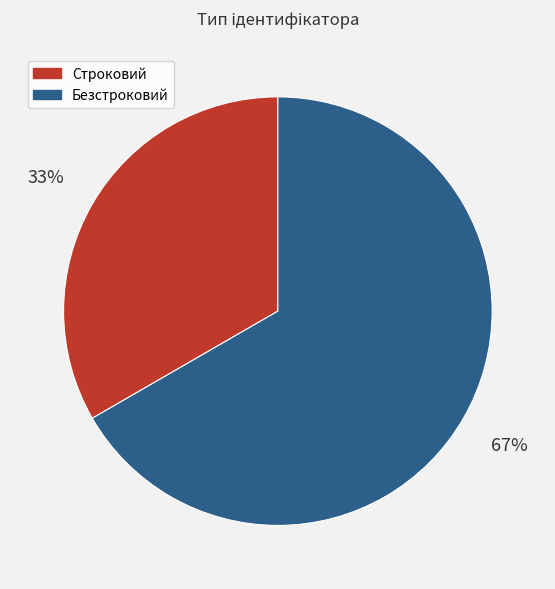

Between Безстроковий and Строковий, which is larger?

Безстроковий